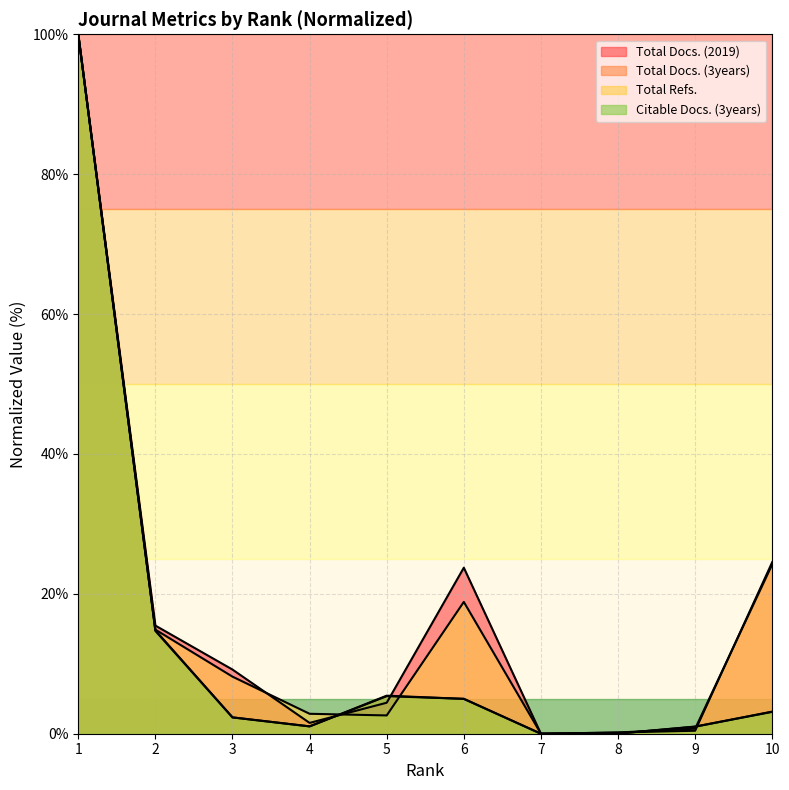

Does the chart have visible grid lines?

Yes